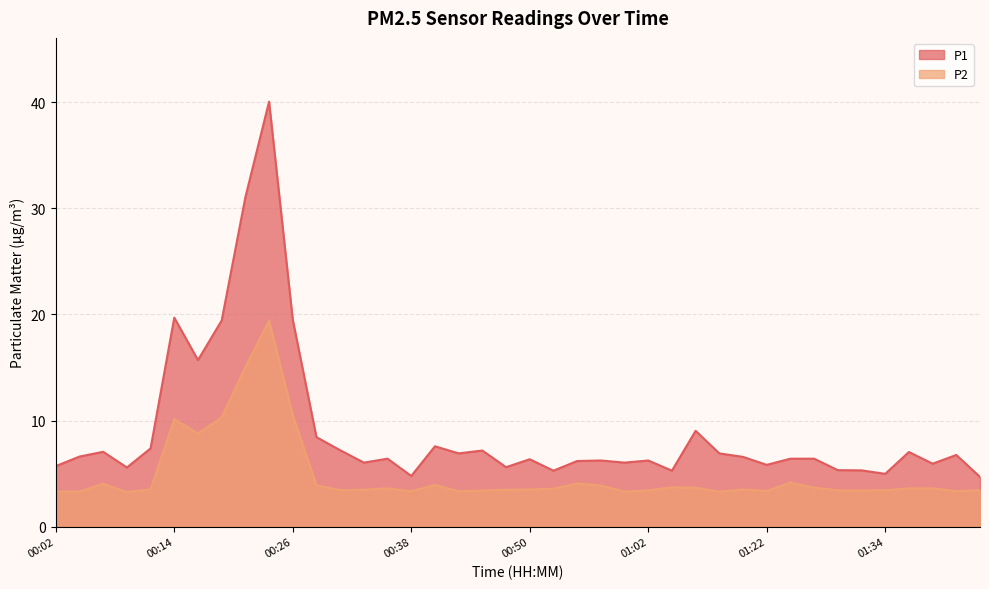

Reading right to left, list all the values displayed in this chart.

P1: 01:44=4.7	01:42=6.8	01:39=5.9	01:37=7.0	01:34=5.0	01:32=5.3	01:29=5.3	01:27=6.4	01:25=6.4	01:22=5.8	01:20=6.6	01:17=6.9	01:15=9.0	01:05=5.3	01:02=6.2	01:00=6.0	00:57=6.2	00:55=6.2	00:53=5.3	00:50=6.3	00:48=5.6	00:45=7.2	00:43=6.9	00:40=7.6	00:38=4.8	00:36=6.4	00:33=6.0	00:31=7.2	00:28=8.4	00:26=19.5	00:23=40.1	00:21=31.1	00:19=19.4	00:16=15.7	00:14=19.7	00:11=7.4	00:09=5.6	00:06=7.0	00:04=6.6	00:02=5.7
P2: 01:44=3.4	01:42=3.4	01:39=3.6	01:37=3.6	01:34=3.4	01:32=3.4	01:29=3.4	01:27=3.7	01:25=4.2	01:22=3.4	01:20=3.5	01:17=3.3	01:15=3.7	01:05=3.7	01:02=3.4	01:00=3.3	00:57=3.9	00:55=4.1	00:53=3.6	00:50=3.5	00:48=3.5	00:45=3.4	00:43=3.3	00:40=3.9	00:38=3.3	00:36=3.6	00:33=3.5	00:31=3.4	00:28=3.9	00:26=10.5	00:23=19.4	00:21=15.0	00:19=10.3	00:16=8.8	00:14=10.1	00:11=3.5	00:09=3.2	00:06=4.0	00:04=3.3	00:02=3.3